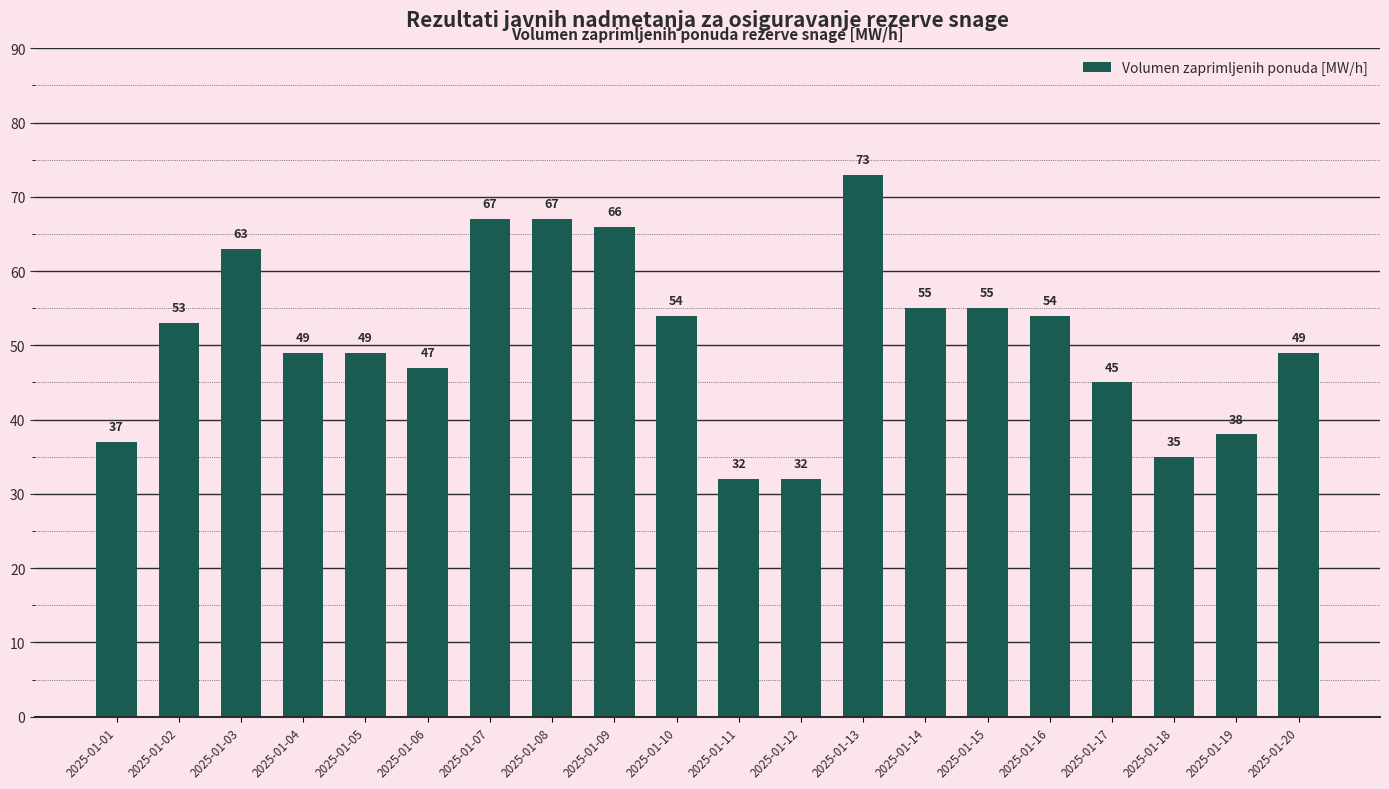

What is the sum of all values?

1020